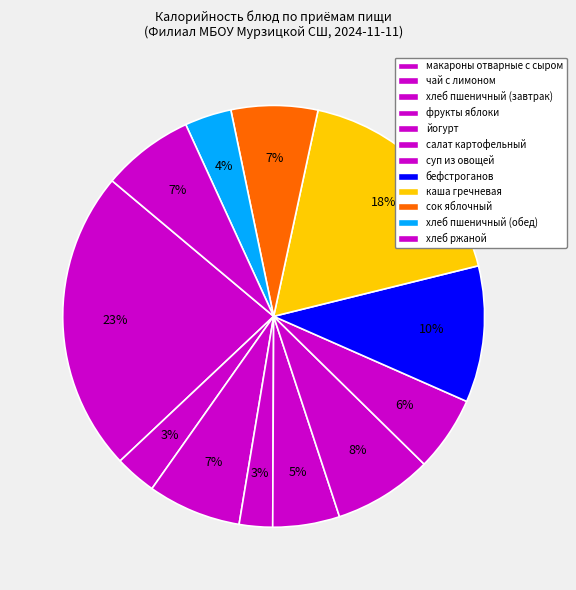

How many slices are in this pie chart?

12